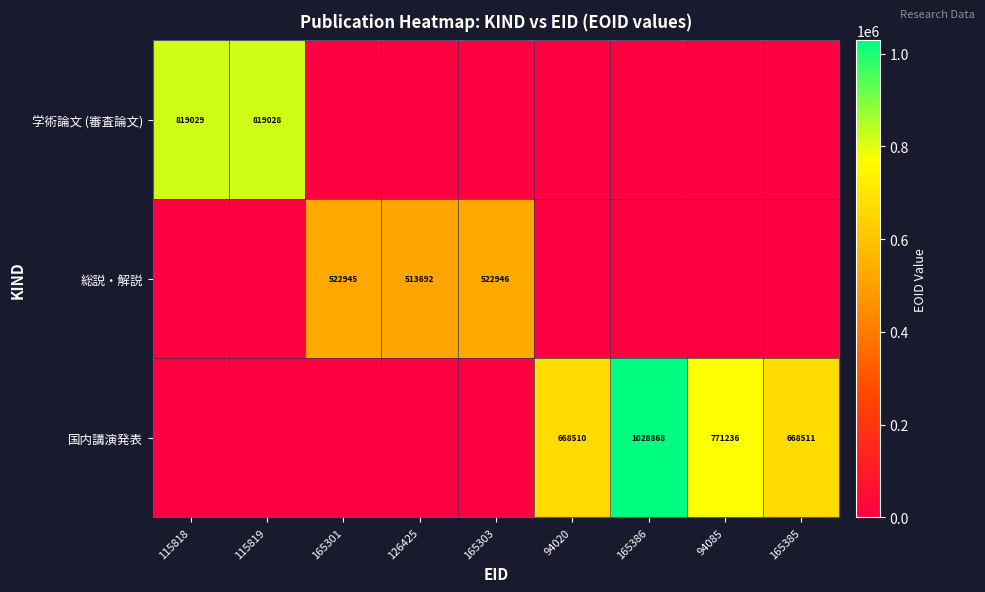

What is the spread (max minus min) of values at 126425?

513692